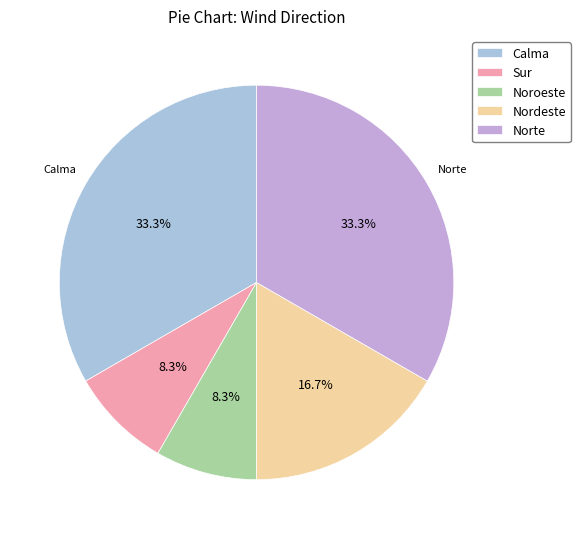

Is it true that Sur is 16% of the pie?

False